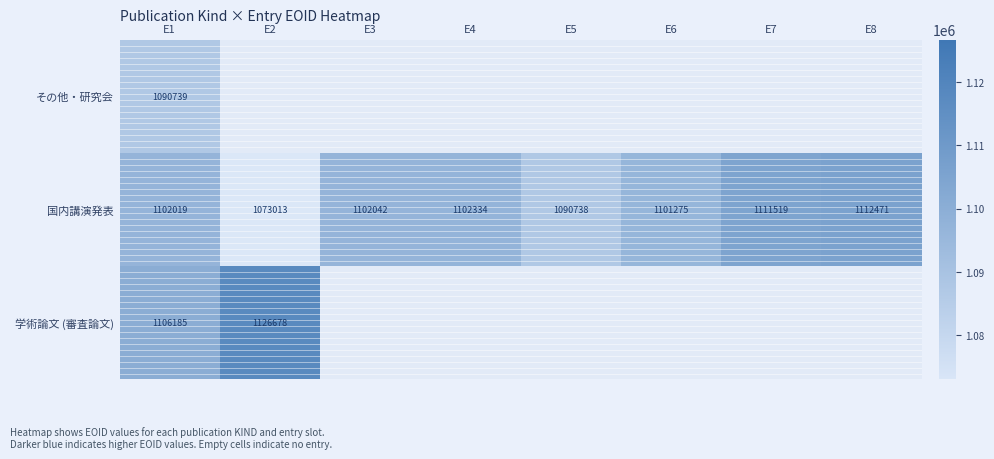

How many categories are shown in the chart?

8